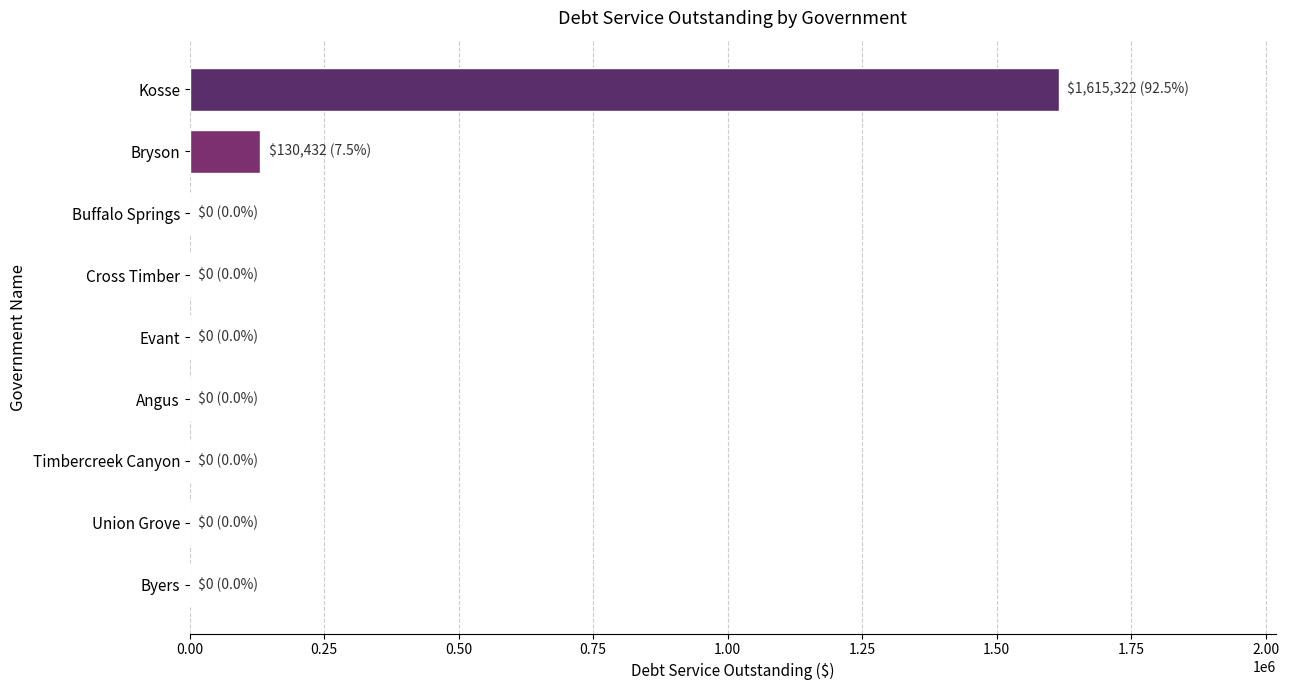

How many values exceed 0?

2